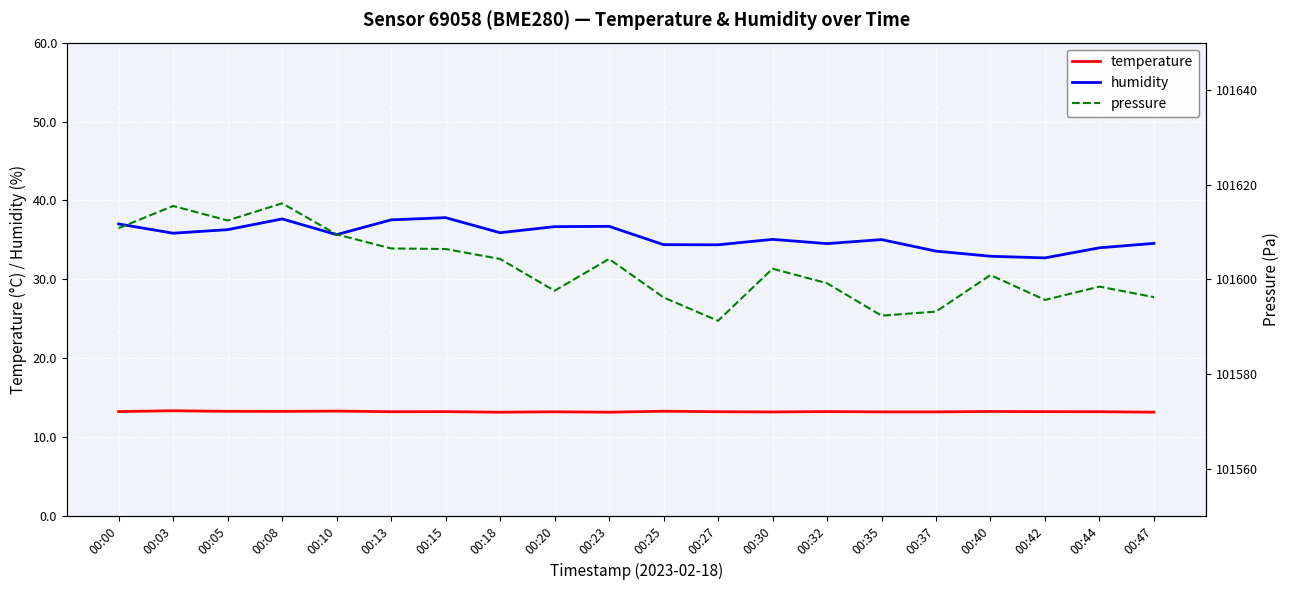

What is the average value of the humidity series?

35.4